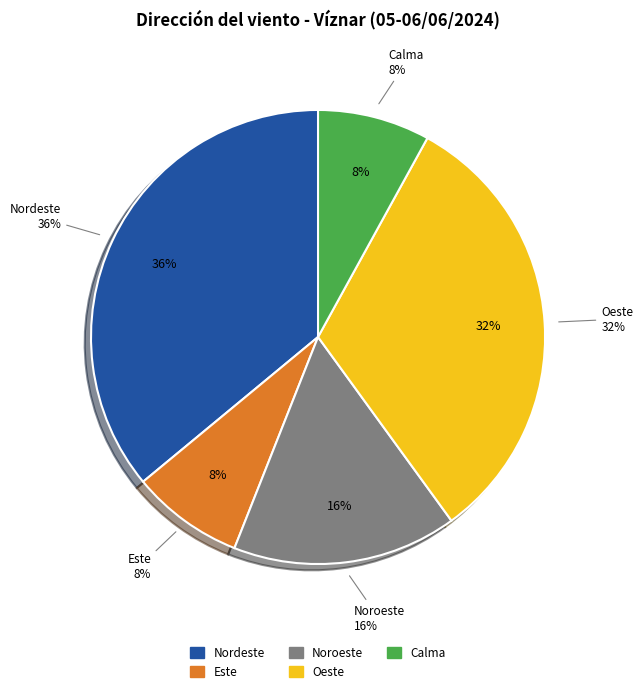

What is the smallest slice in the pie chart?

Este